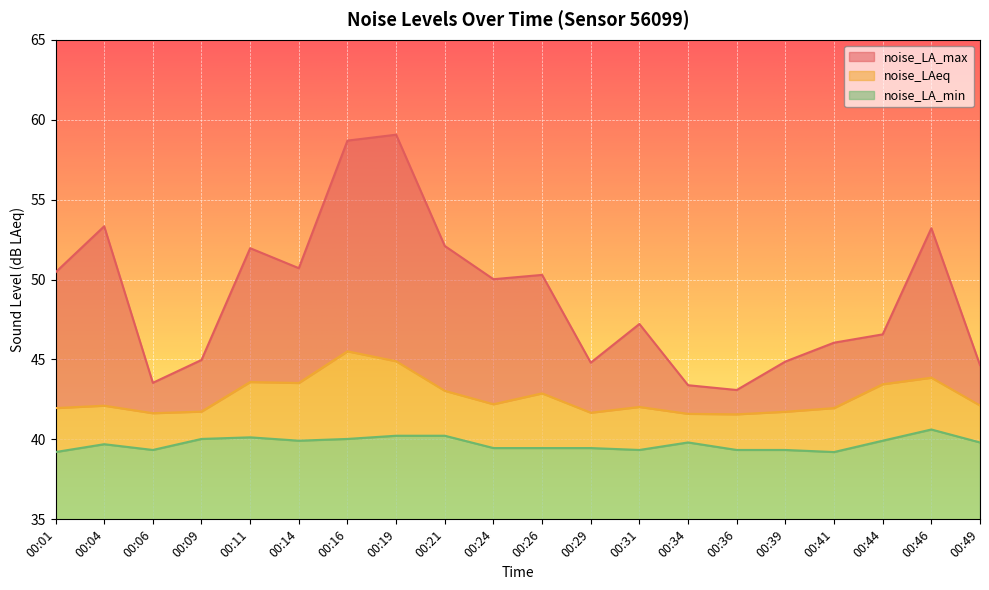

List the series in order of their overall mean, highest first.

noise_LA_max, noise_LAeq, noise_LA_min